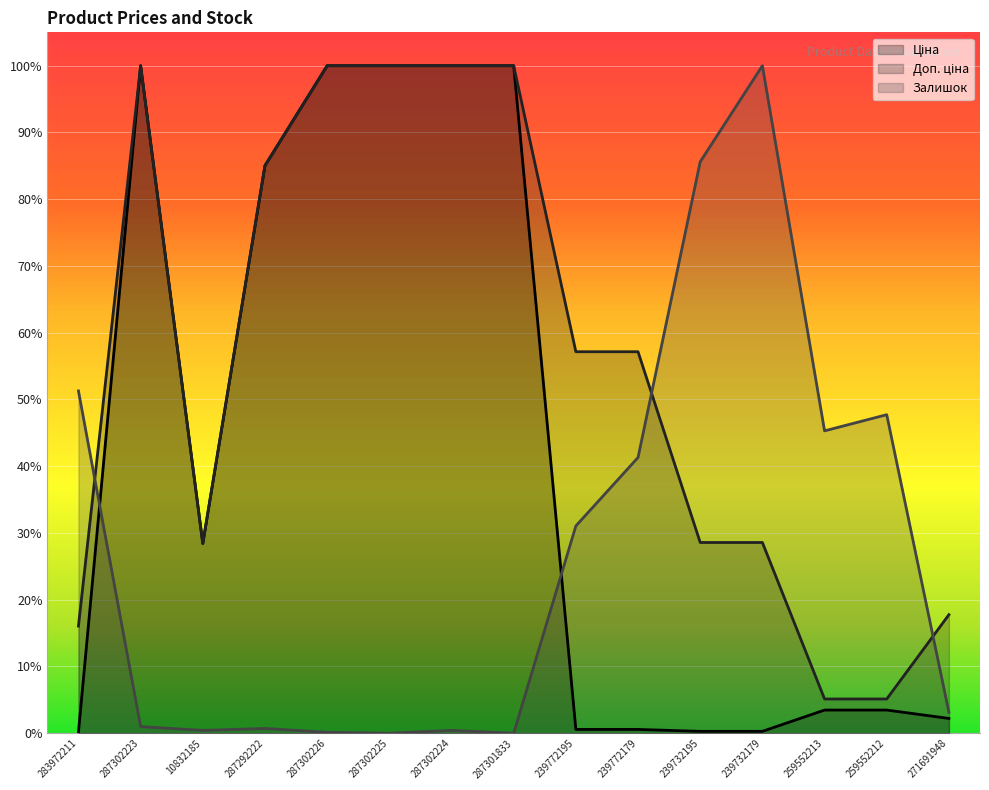

Reading right to left, what are all the values shown in this chart?

Ціна: 271691948=0.0	259552212=0.0	259552213=0.0	239732179=0.0	239732195=0.0	239772179=0.0	239772195=0.0	287301833=1.0	287302224=1.0	287302225=1.0	287302226=1.0	287292222=0.9	10832185=0.3	287302223=1.0	283972211=0.0
Доп. ціна: 271691948=0.2	259552212=0.1	259552213=0.1	239732179=0.3	239732195=0.3	239772179=0.6	239772195=0.6	287301833=1.0	287302224=1.0	287302225=1.0	287302226=1.0	287292222=0.9	10832185=0.3	287302223=1.0	283972211=0.2
Залишок: 271691948=0.0	259552212=0.5	259552213=0.5	239732179=1.0	239732195=0.9	239772179=0.4	239772195=0.3	287301833=0.0	287302224=0.0	287302225=0.0	287302226=0.0	287292222=0.0	10832185=0.0	287302223=0.0	283972211=0.5